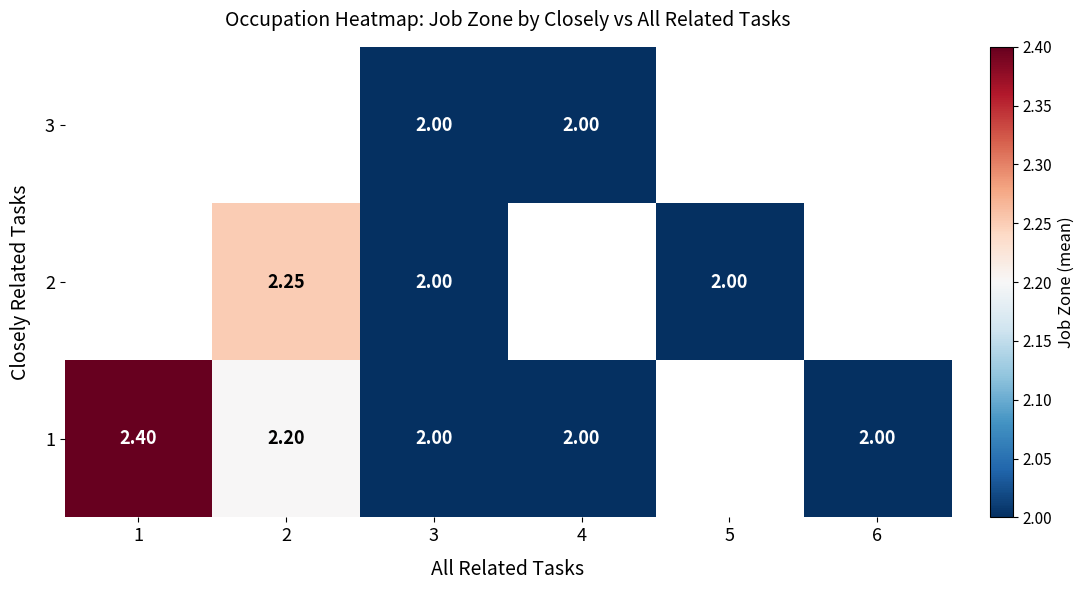

At which label is 1 closest to 2?

3